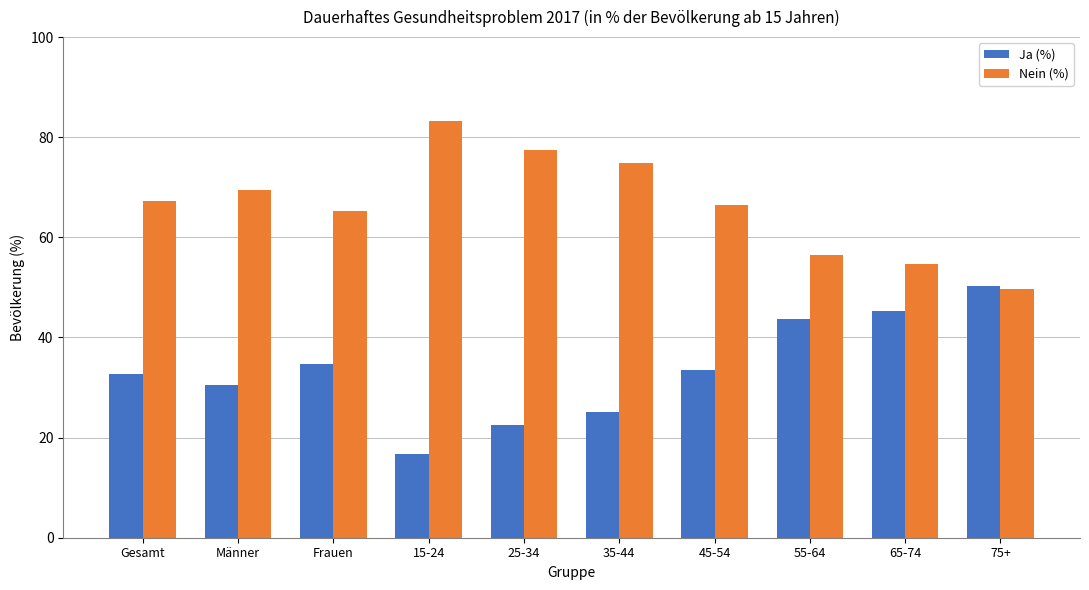

The Ja (%) series shows 43.6 at 55-64. True or false?

True